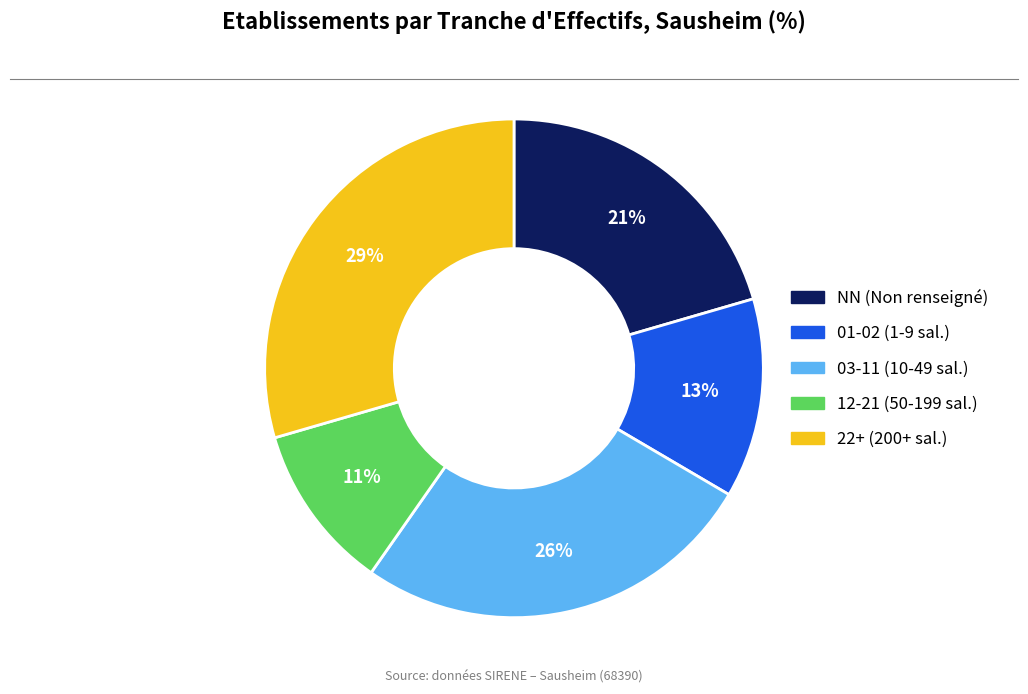

To the nearest percent, what is the average slice percentage?

20%